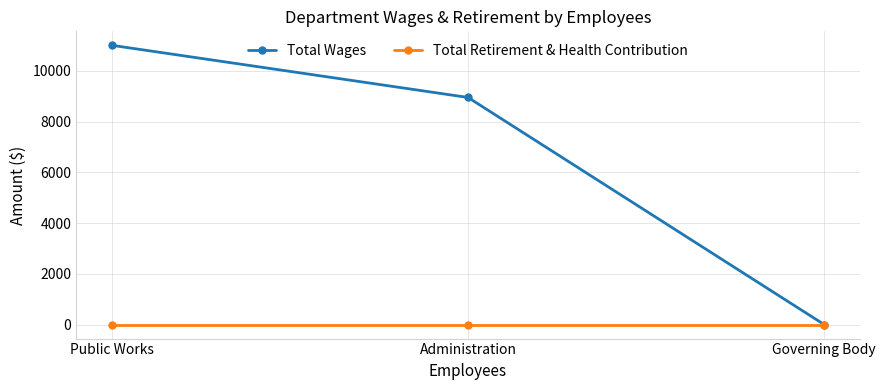

How many lines are shown in the chart?

2